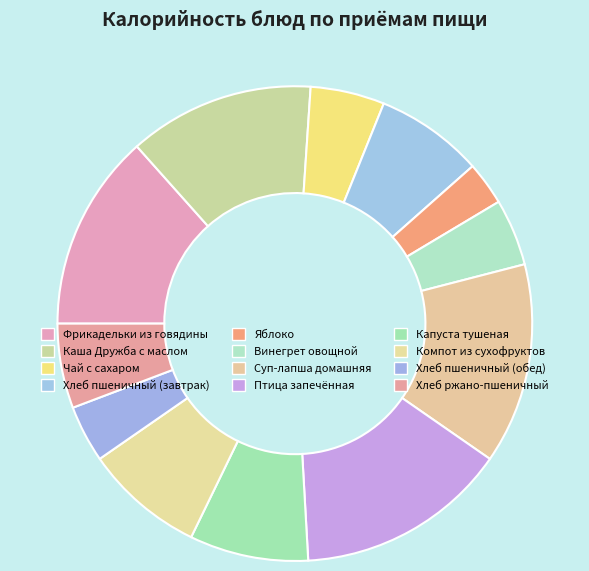

Count the number of slices in the pie.

12